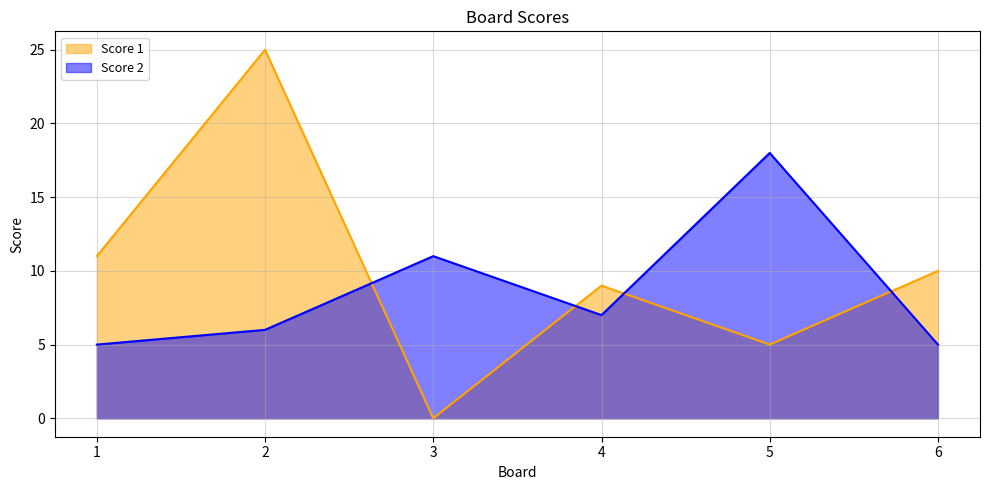

What is the sum of the Score 1 values at 3 and 5?

5